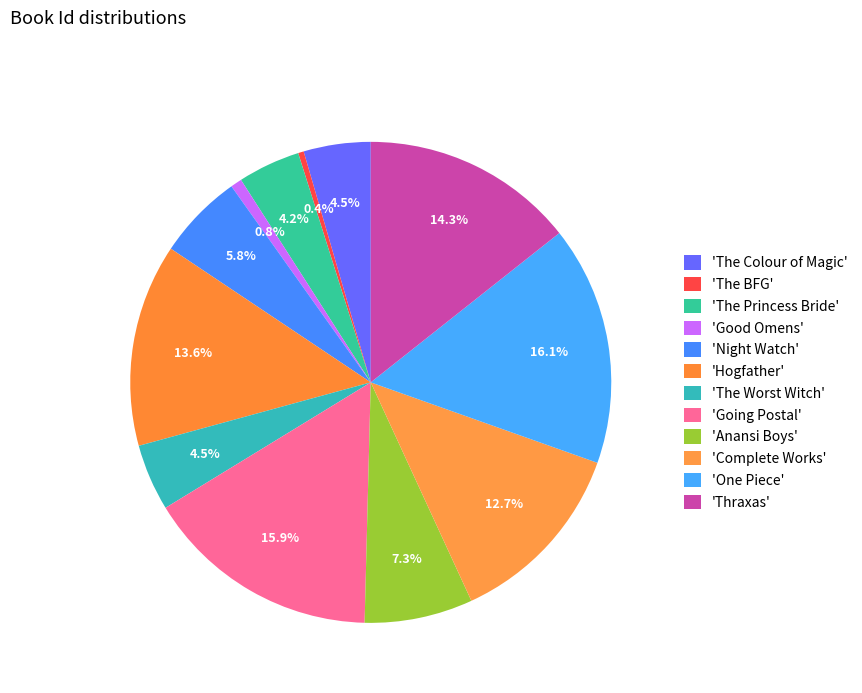

Count the number of slices in the pie.

12